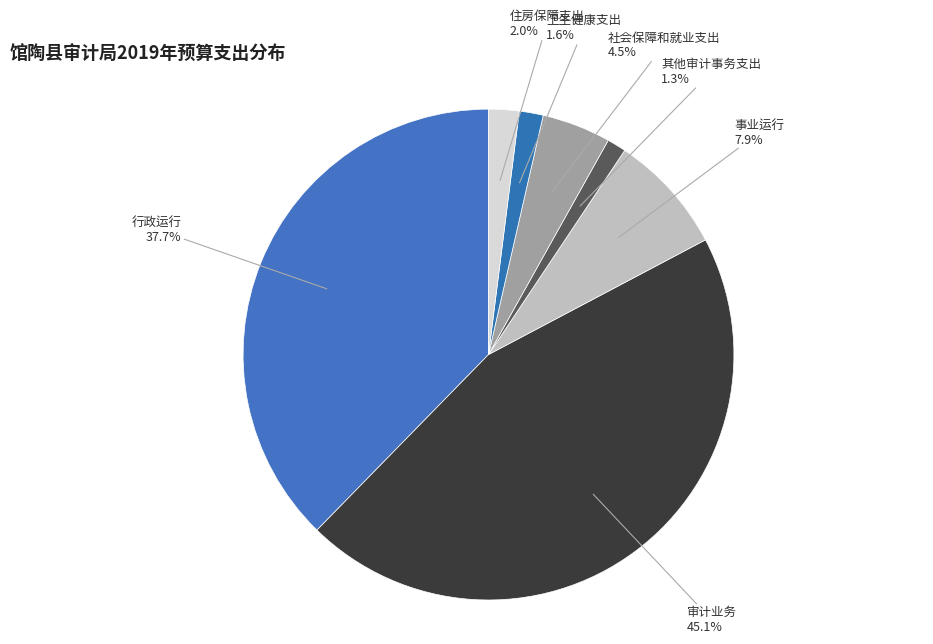

How many slices are in this pie chart?

7